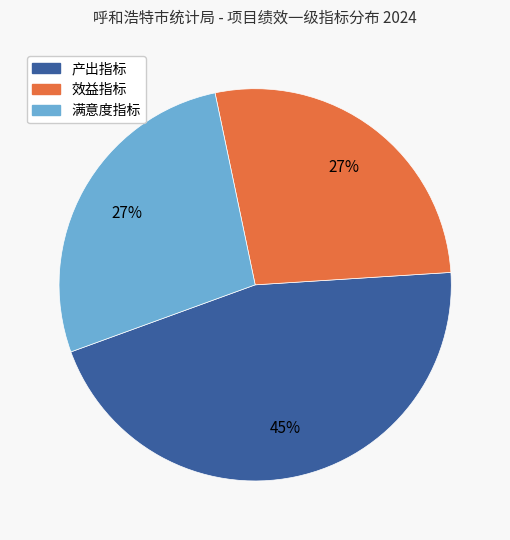

To the nearest percent, what percentage of the pie is 效益指标?

27%